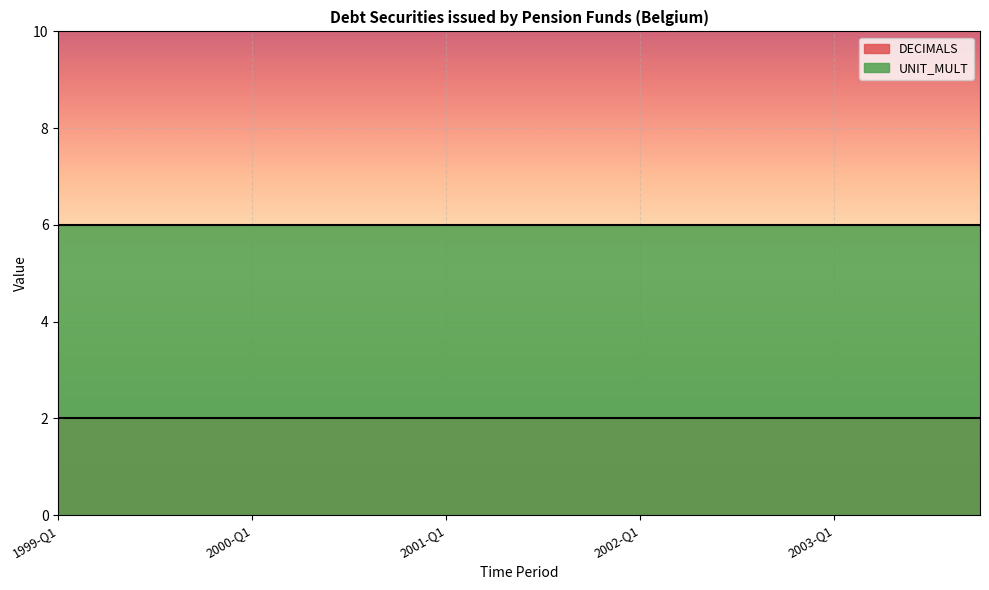

Which series changed the most between 2001-Q3 and 2002-Q1?

DECIMALS